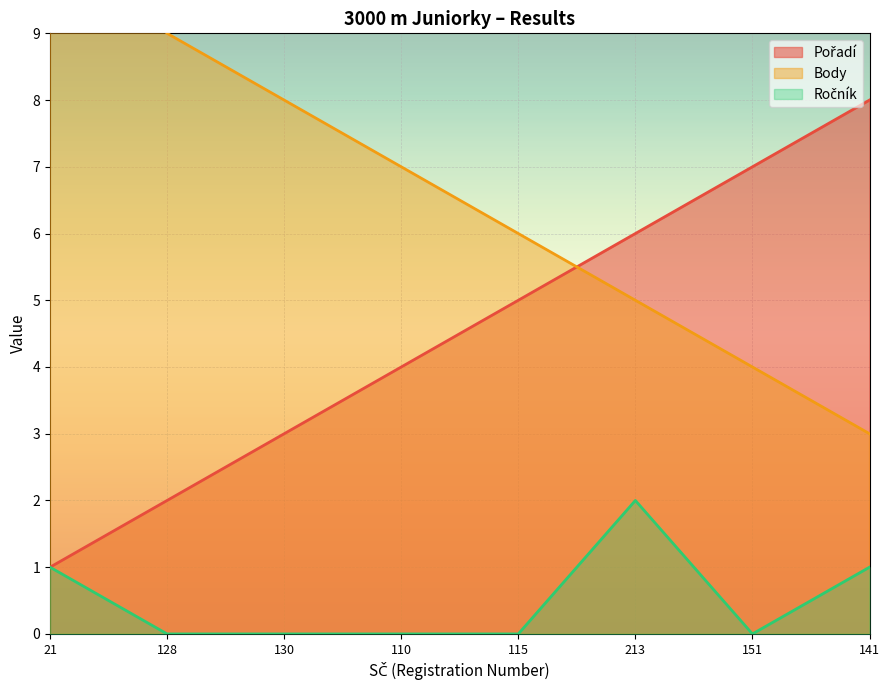

How many times do Body and Pořadí cross each other?

1